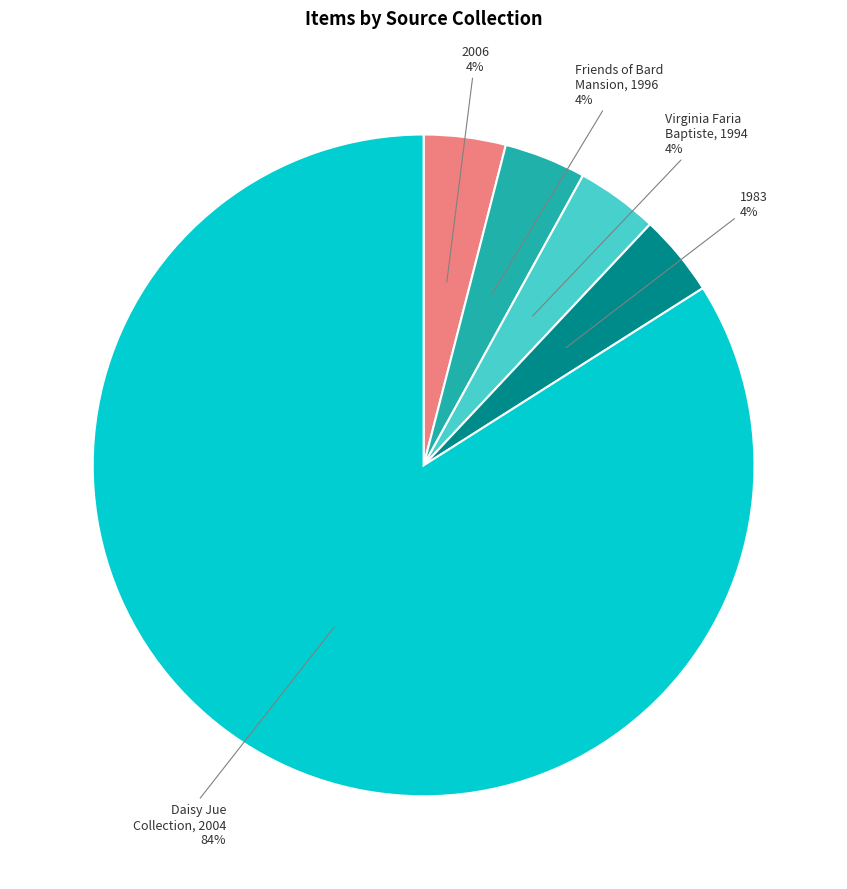

Does any single category account for the majority?

Yes